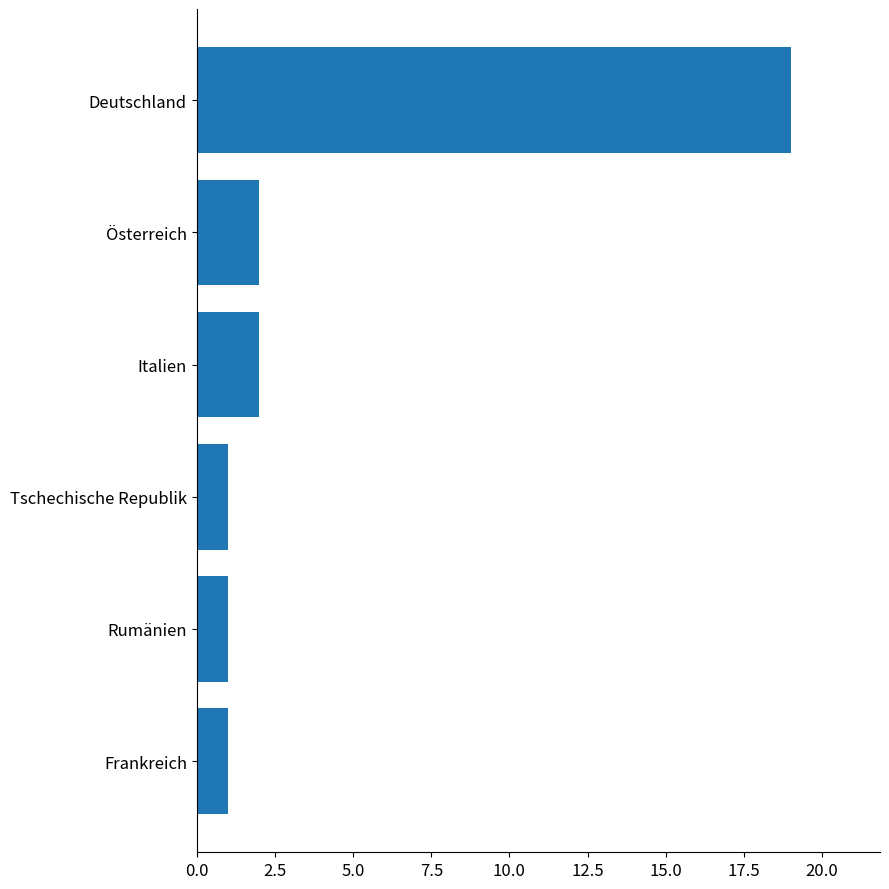

Count the number of data series in this chart.

1